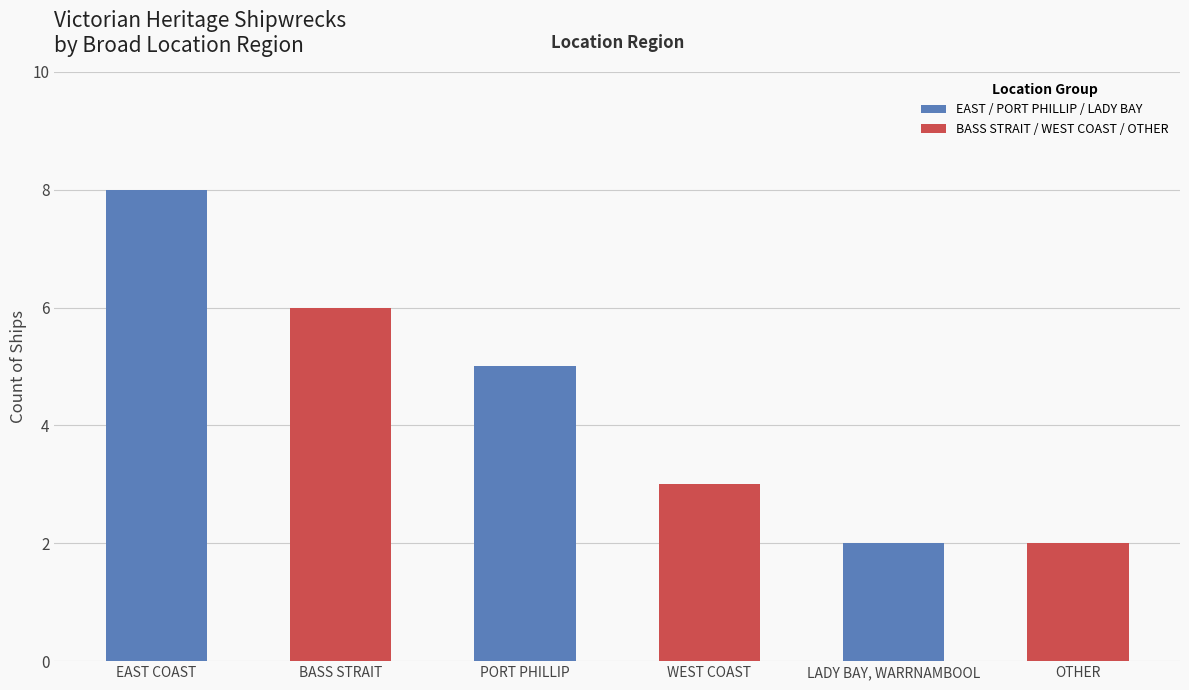

The value at East Coast is 3. True or false?

False